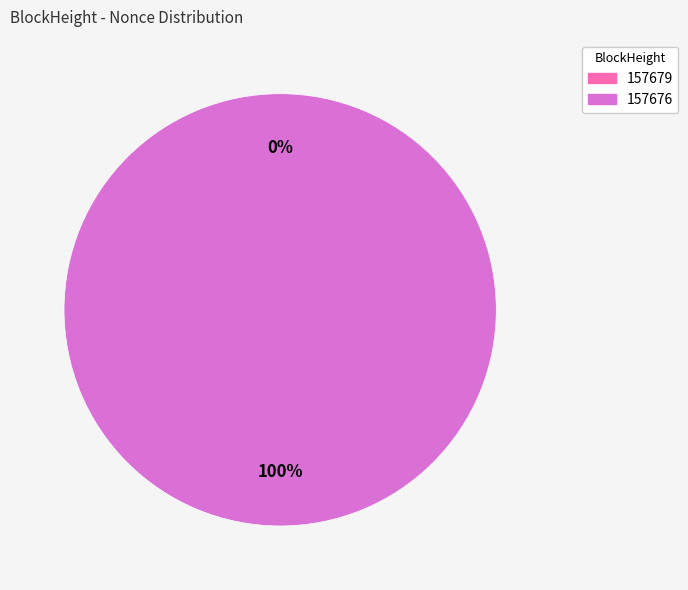

Is the sum of 157676 and 157679 greater than half?

Yes